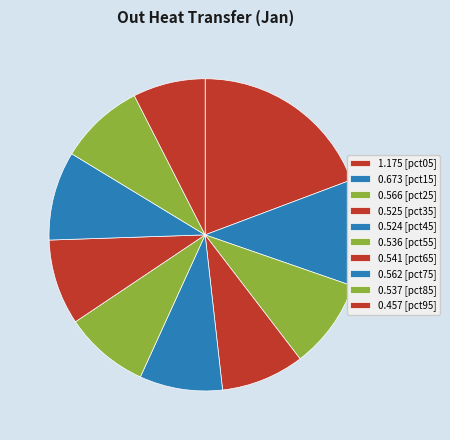

Is there a majority slice in this chart?

No